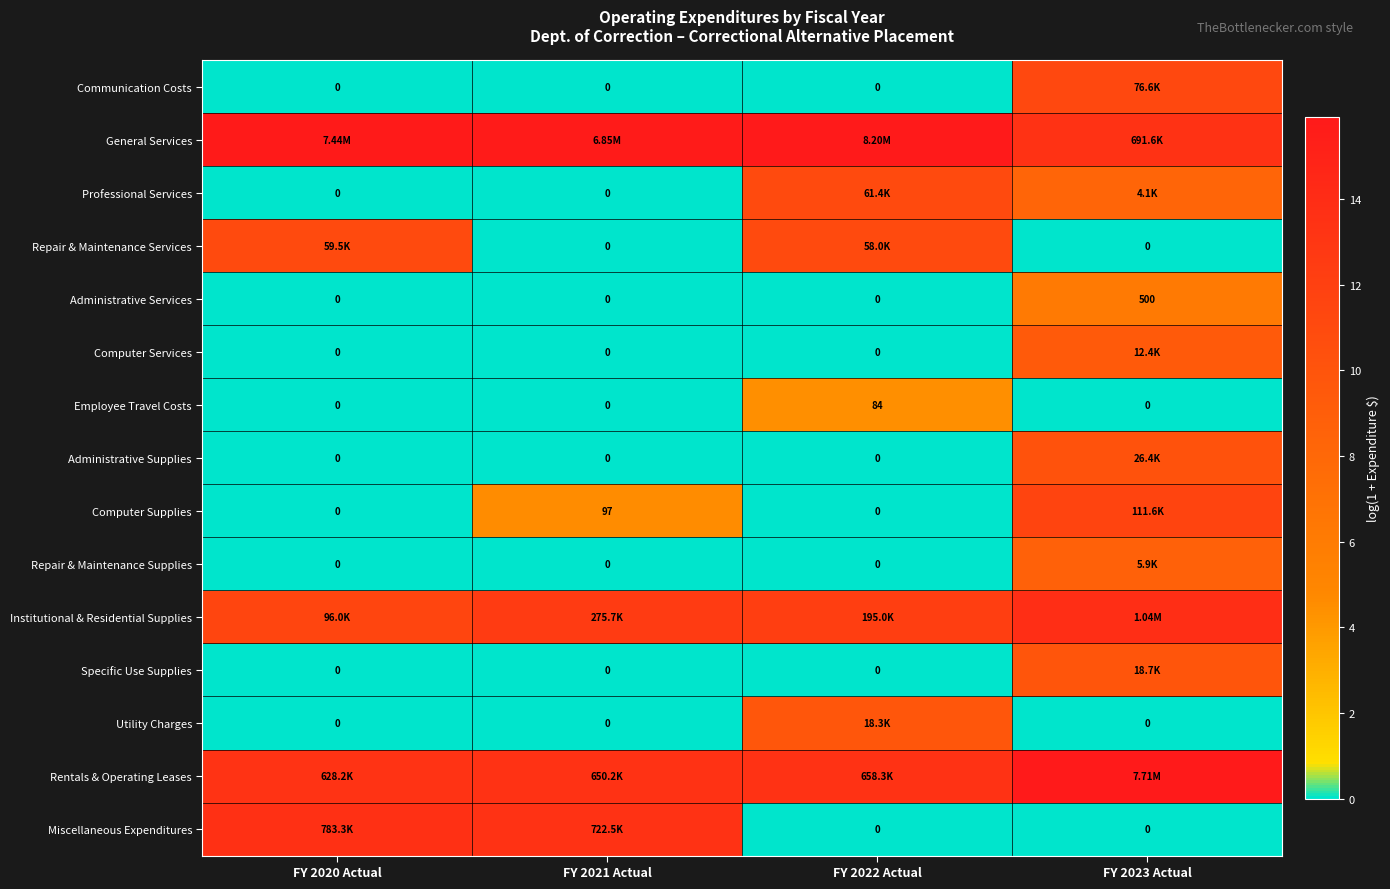

The value of Administrative Services at FY 2022 Actual is -3.0. True or false?

False